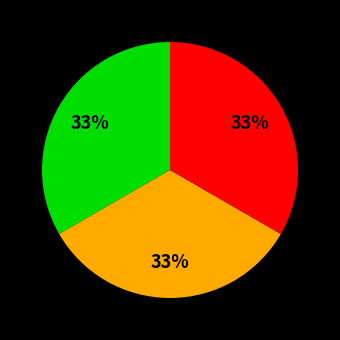

Is there any slice that represents more than half of the pie?

No